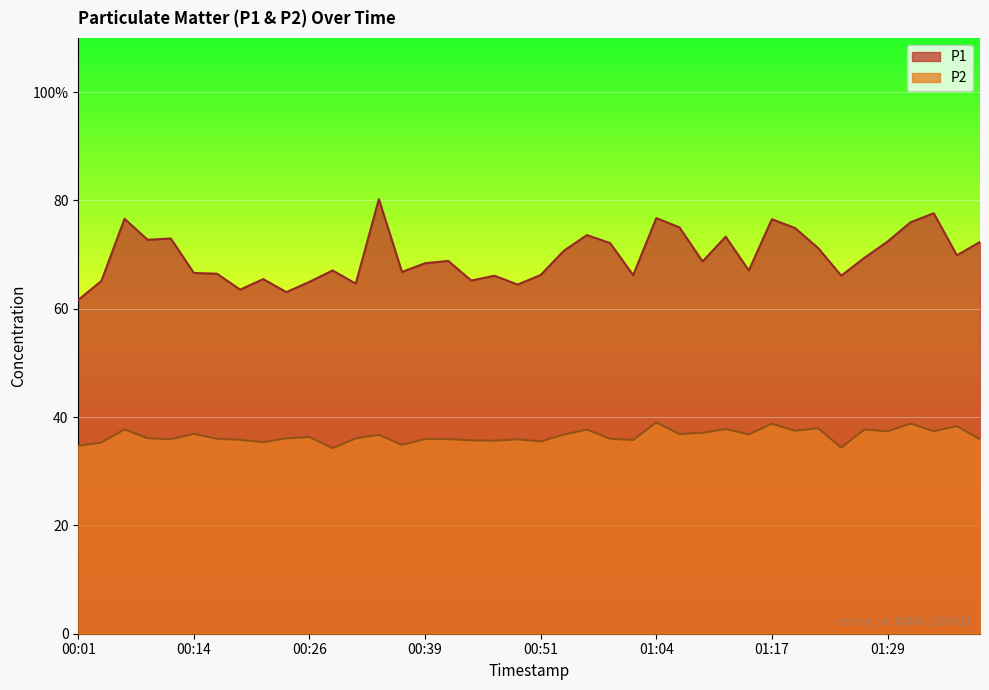

Between 01:09 and 01:24, which series saw the biggest shift?

P2